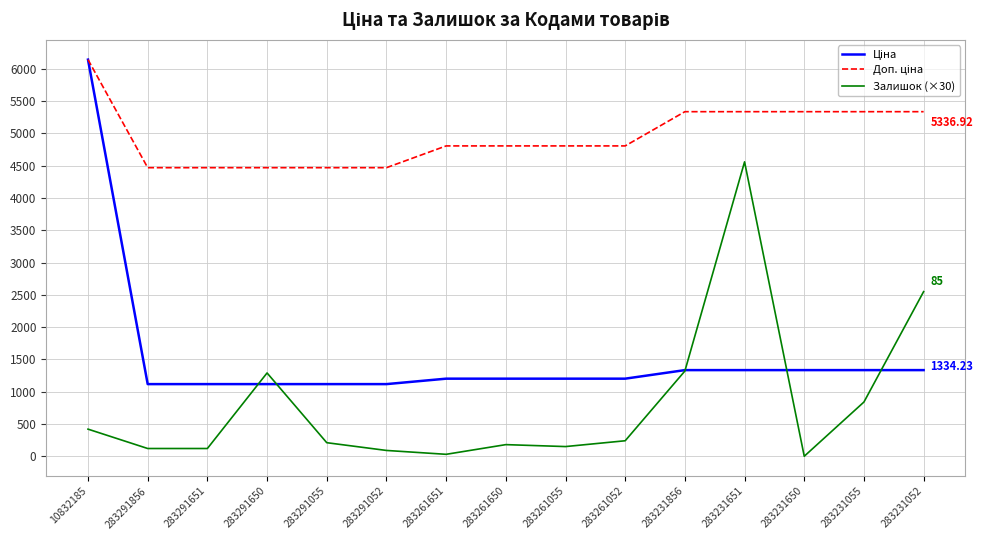

What position from the left is 283291055?

5